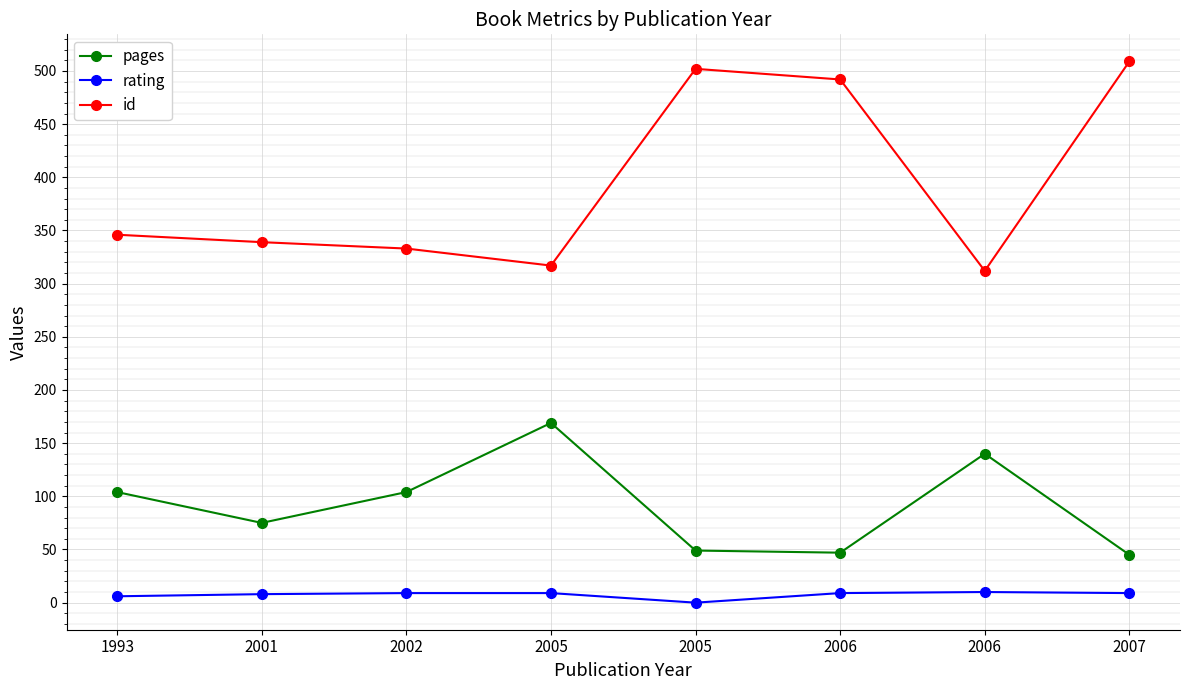

True or false: rating and pages cross at least once.

False